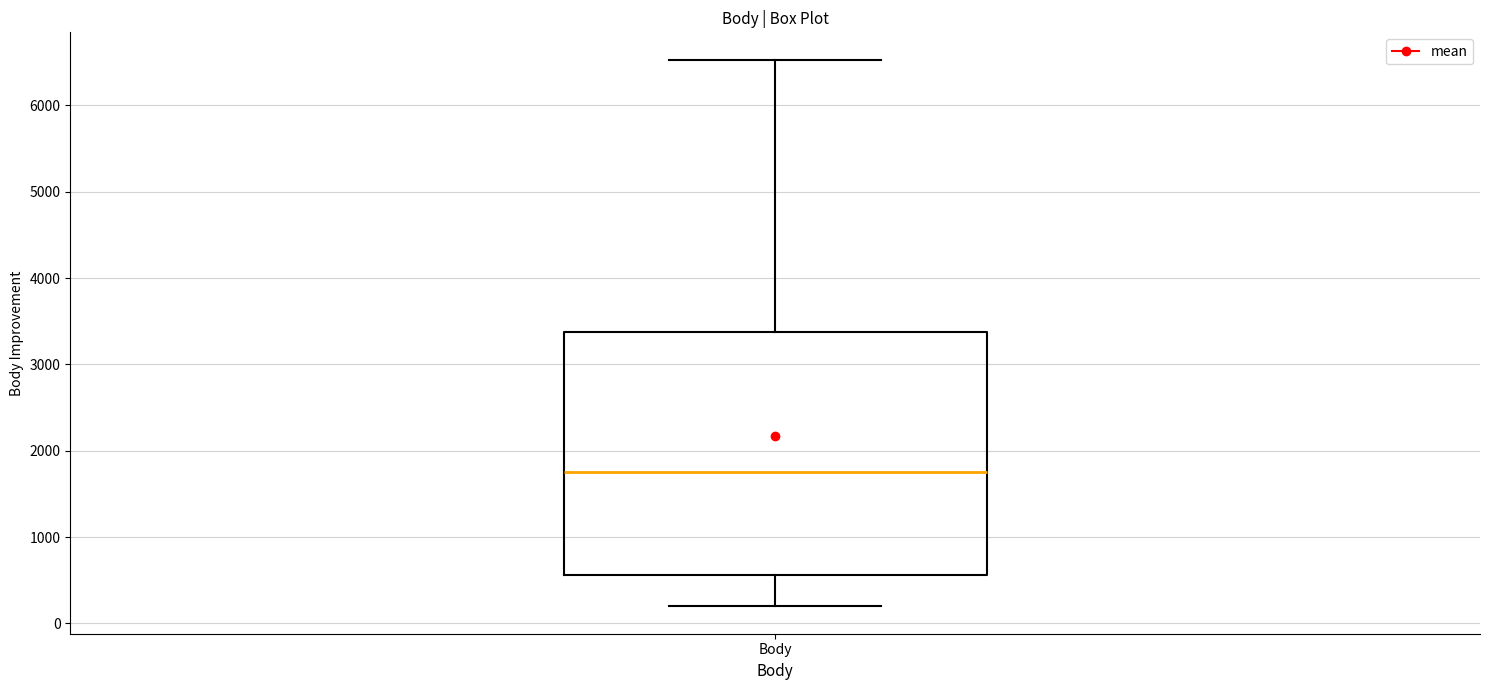

Read this box plot against the y-axis: the position of the median line, the range covered by the box, and the ends of both whiskers. The values are not printed on the chart, so give them approximately, as read against the axis.

median 1800, box 600 to 3400, whiskers 200 to 6500